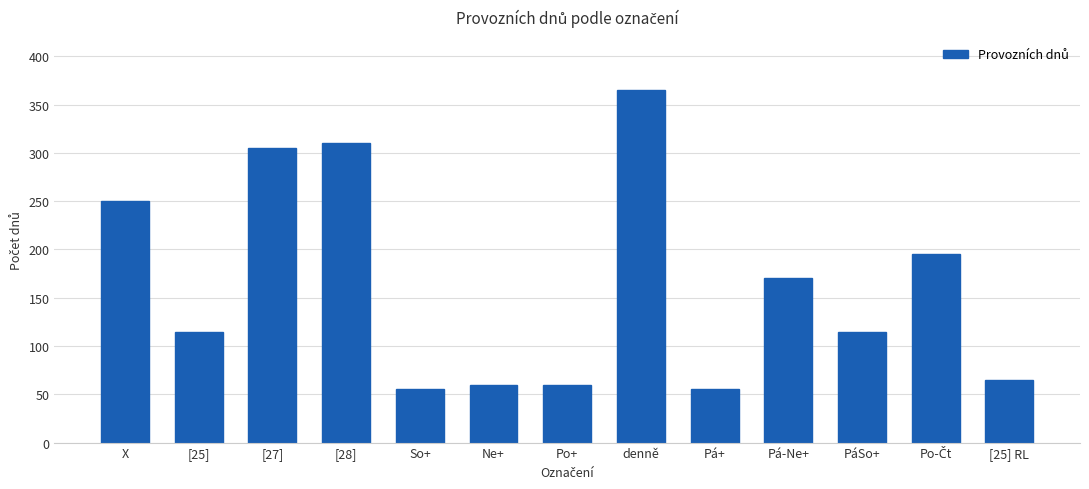

What is the greatest value displayed?

365